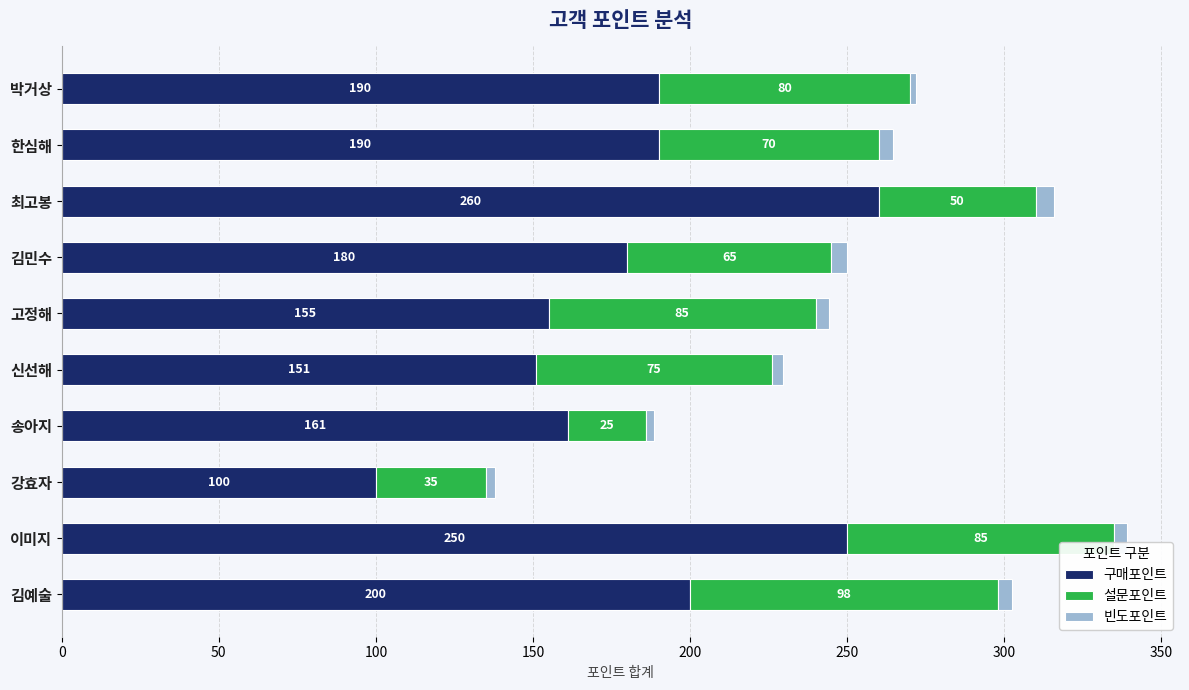

Which category has the highest value in the 구매포인트 series?

최고봉